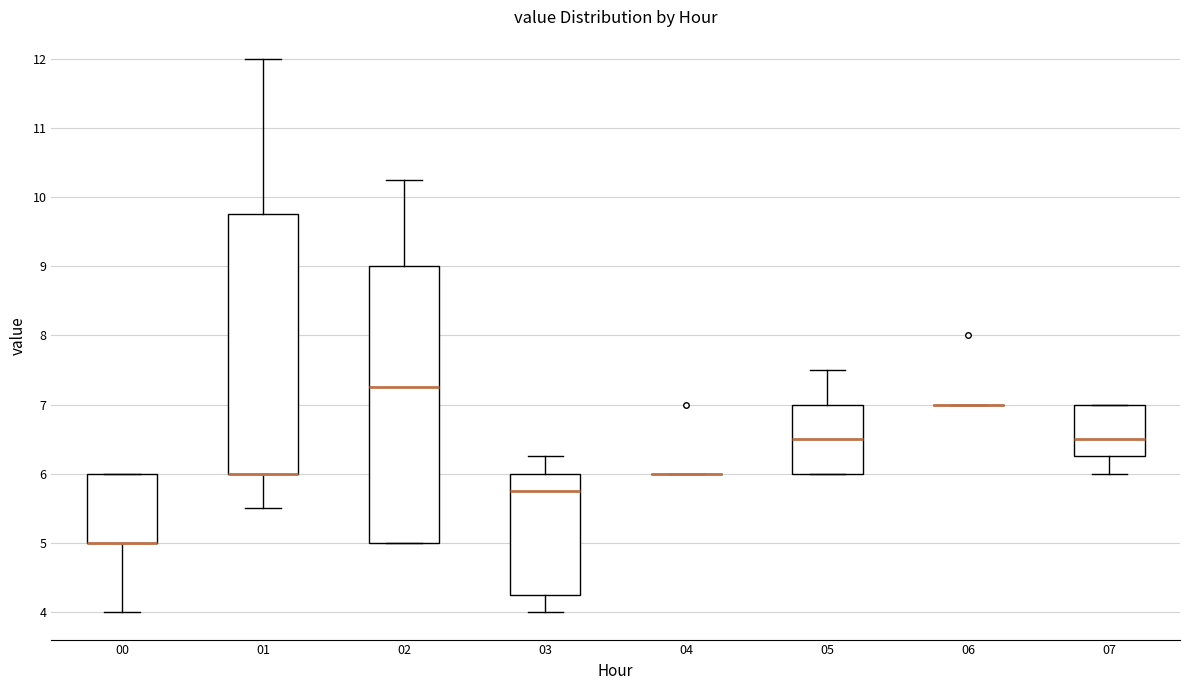

Which box is the tallest, from its lower edge to its upper edge?

02